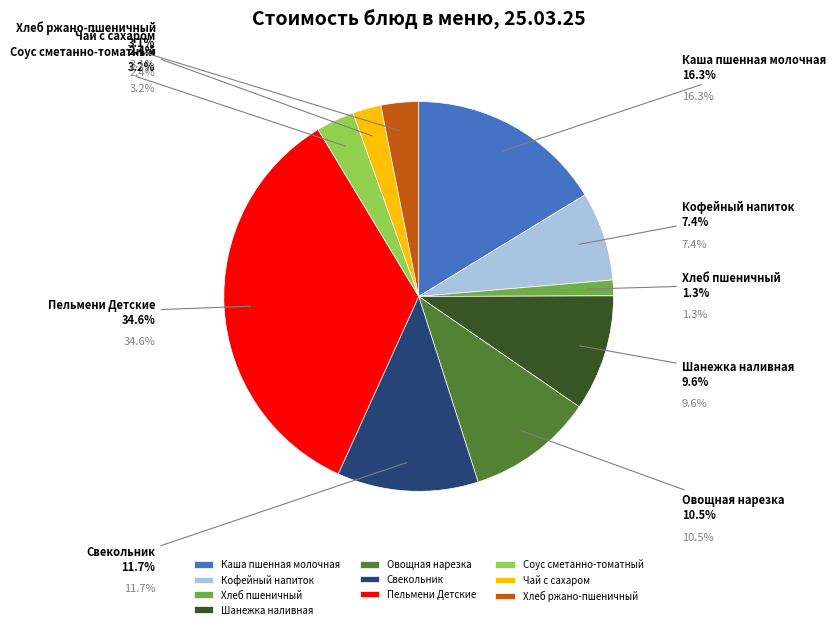

What percentage is the Хлеб пшеничный slice, to the nearest percent?

1%